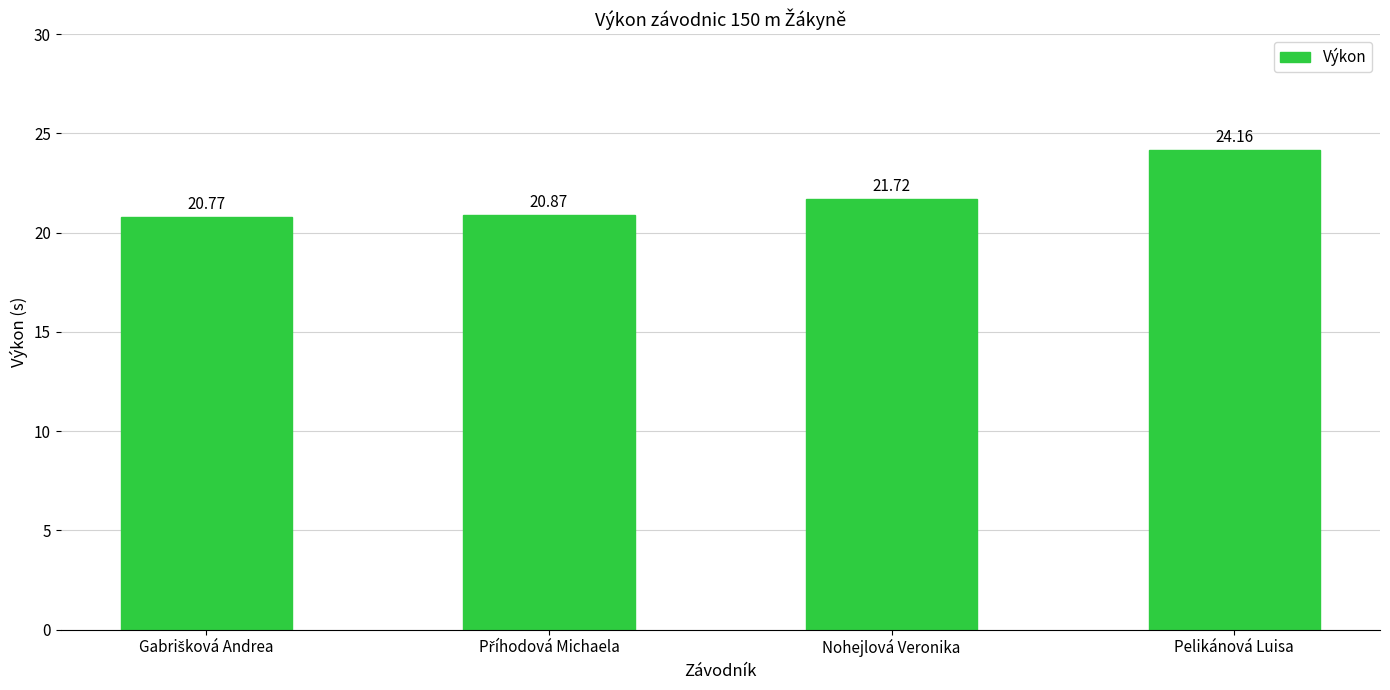

Reading left to right, list all the values displayed in this chart.

20.8	20.9	21.7	24.2